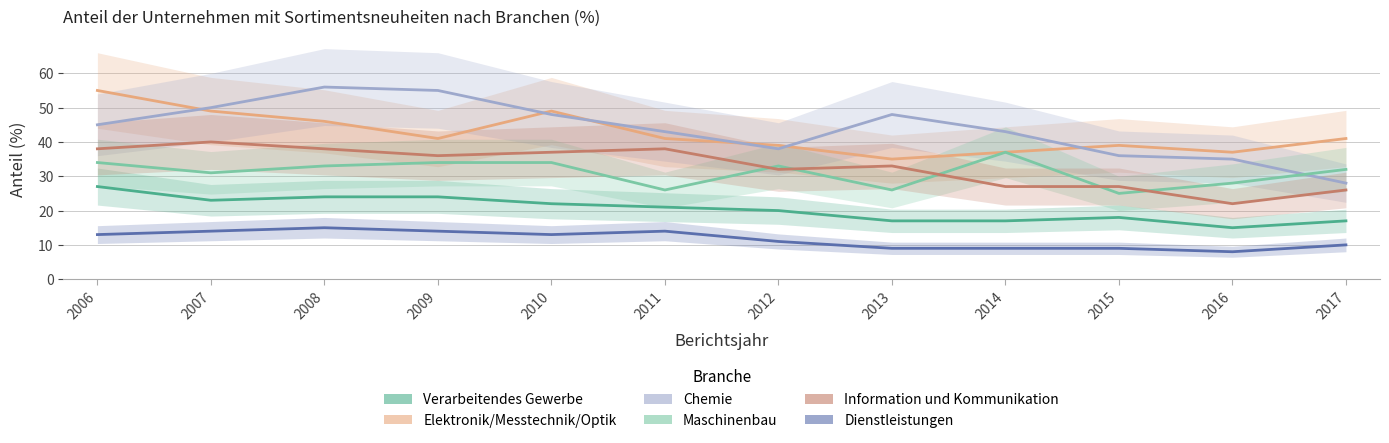

Count the number of categories in the chart.

12